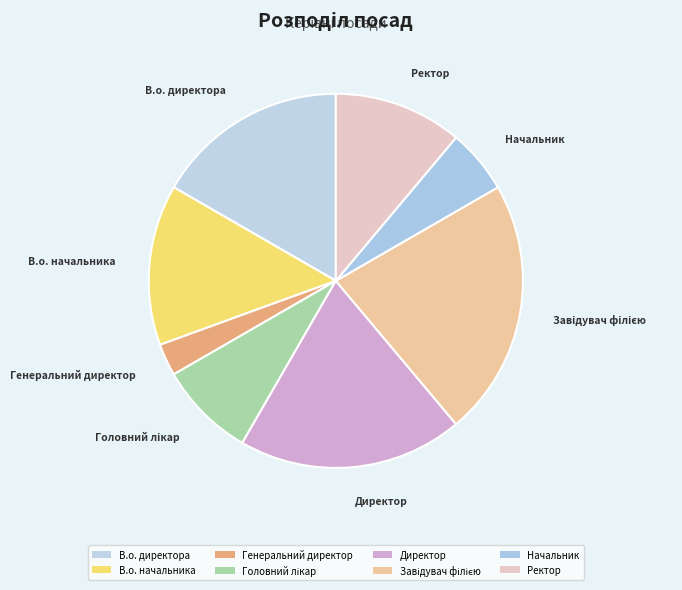

Count the number of slices in the pie.

8